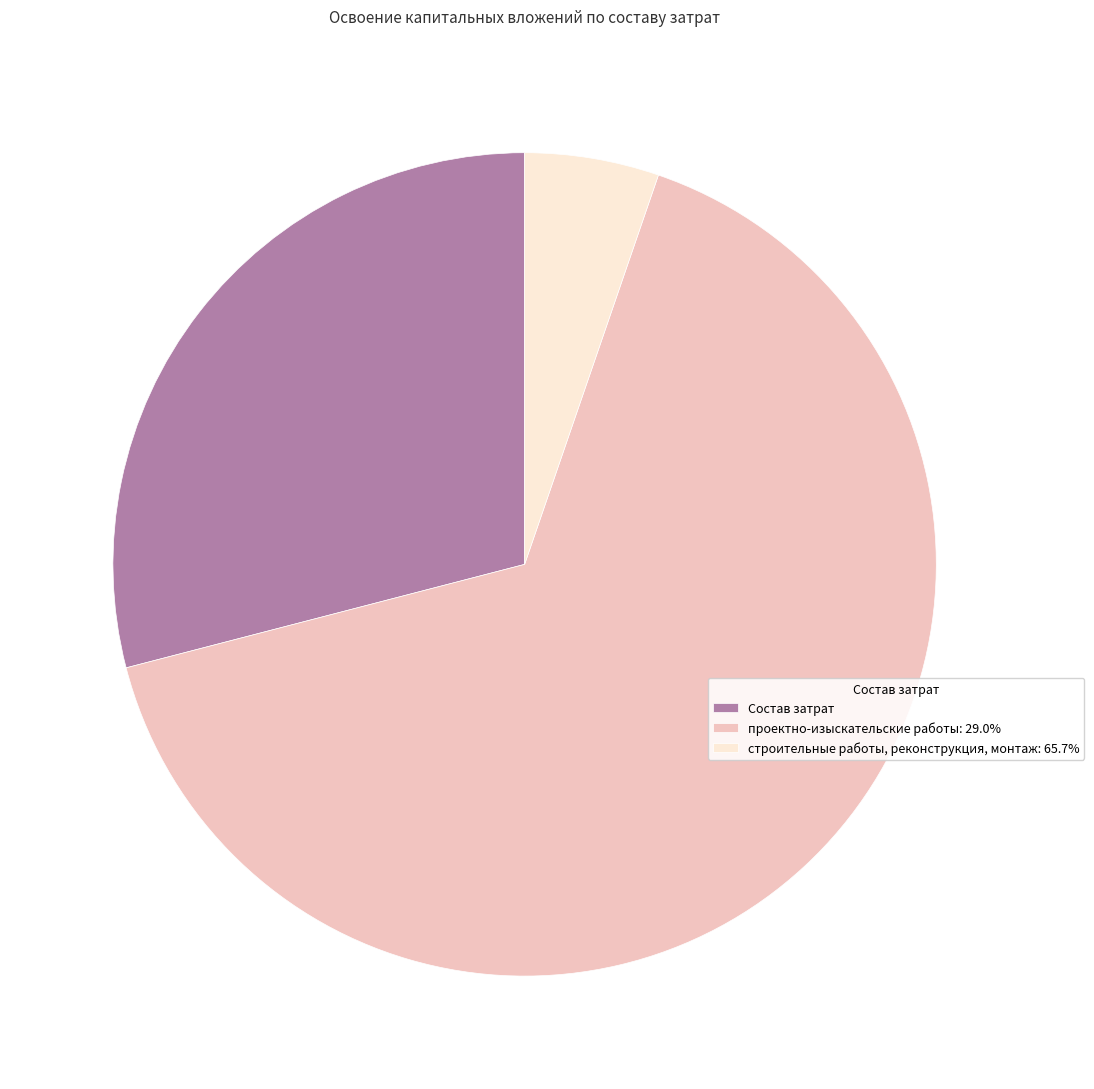

Combined, do проектно-изыскательские работы: 29.0% and Состав затрат account for over 50%?

Yes